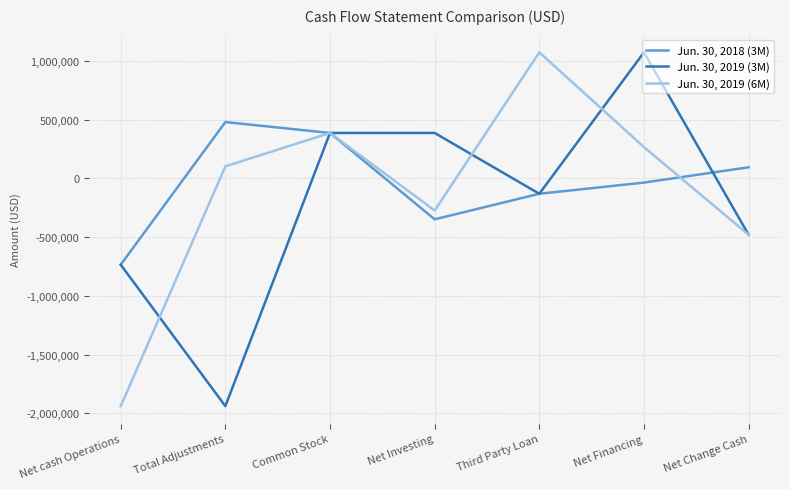

List the series in order of their overall mean, lowest first.

Jun. 30, 2019 (3M), Jun. 30, 2019 (6M), Jun. 30, 2018 (3M)